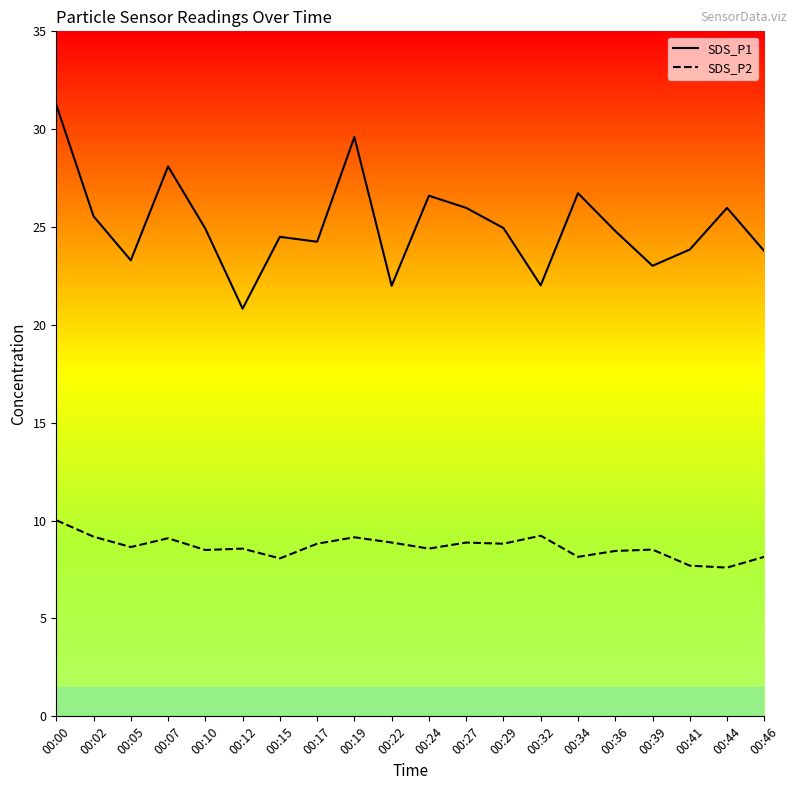

Reading left to right, what are all the values shown in this chart?

SDS_P1: 31.2	25.6	23.3	28.1	24.9	20.8	24.5	24.2	29.6	22.0	26.6	26.0	24.9	22.0	26.7	24.8	23.0	23.9	26.0	23.8
SDS_P2: 10.0	9.2	8.7	9.1	8.5	8.6	8.1	8.8	9.2	8.9	8.6	8.9	8.8	9.2	8.2	8.4	8.5	7.7	7.6	8.2